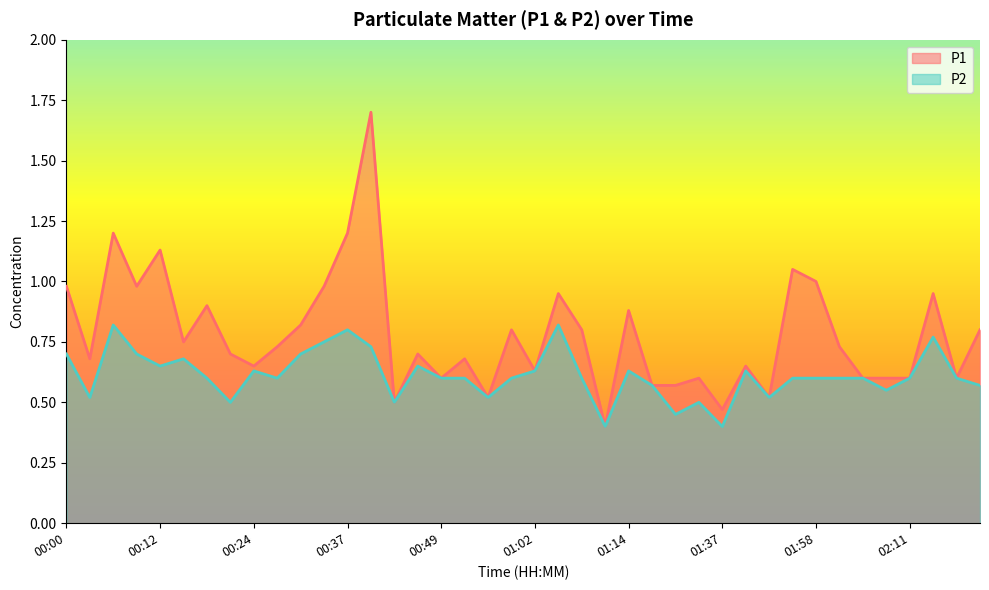

What is the label of the 24th point from the left?

01:11